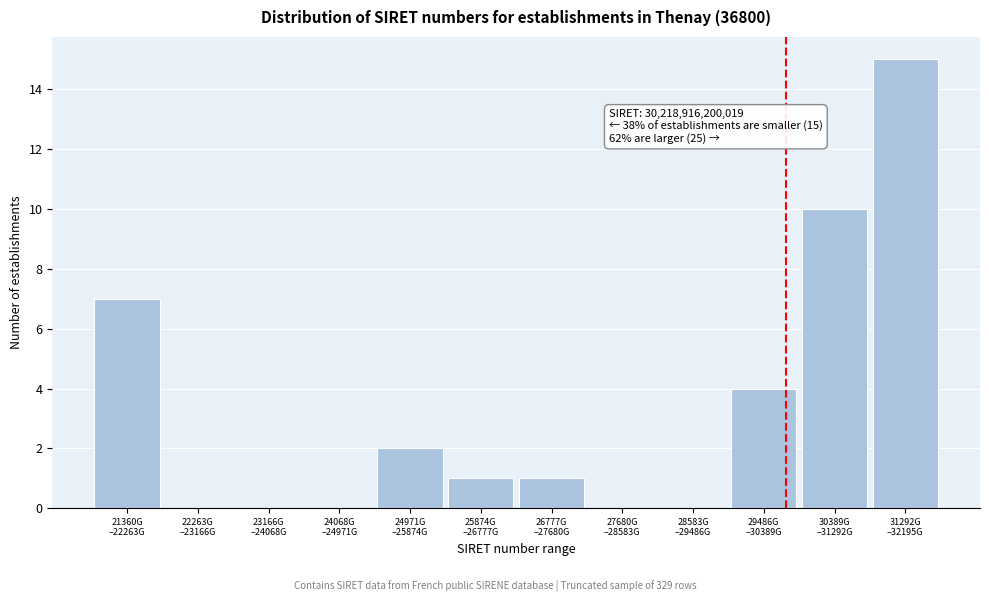

What is the sum of all values?

40